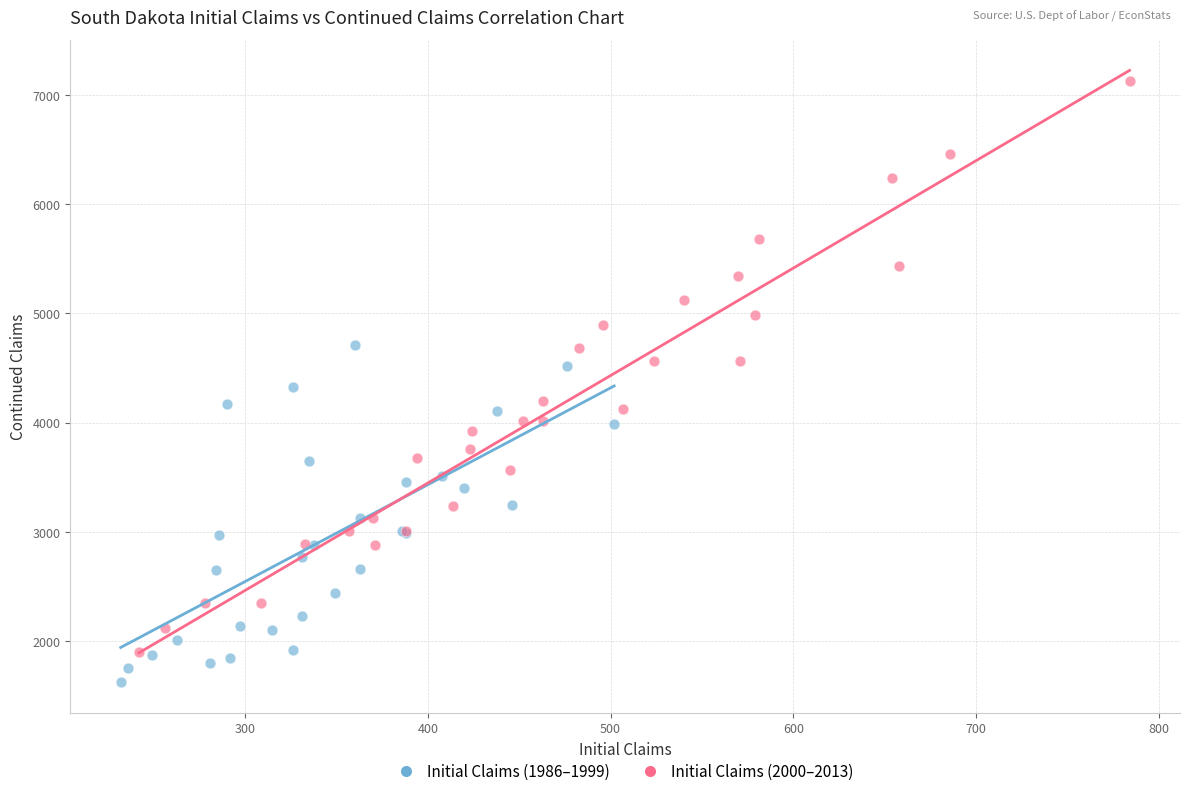

What are all the series names shown in the legend?

Initial Claims (1986–1999), Initial Claims (2000–2013)